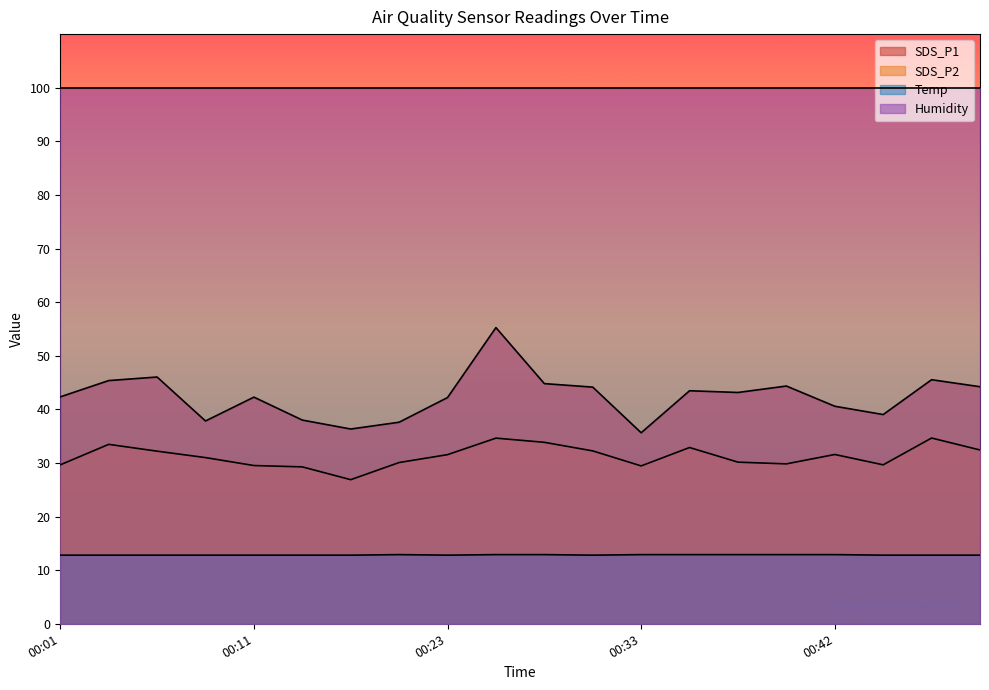

What is the smallest value displayed?

12.8